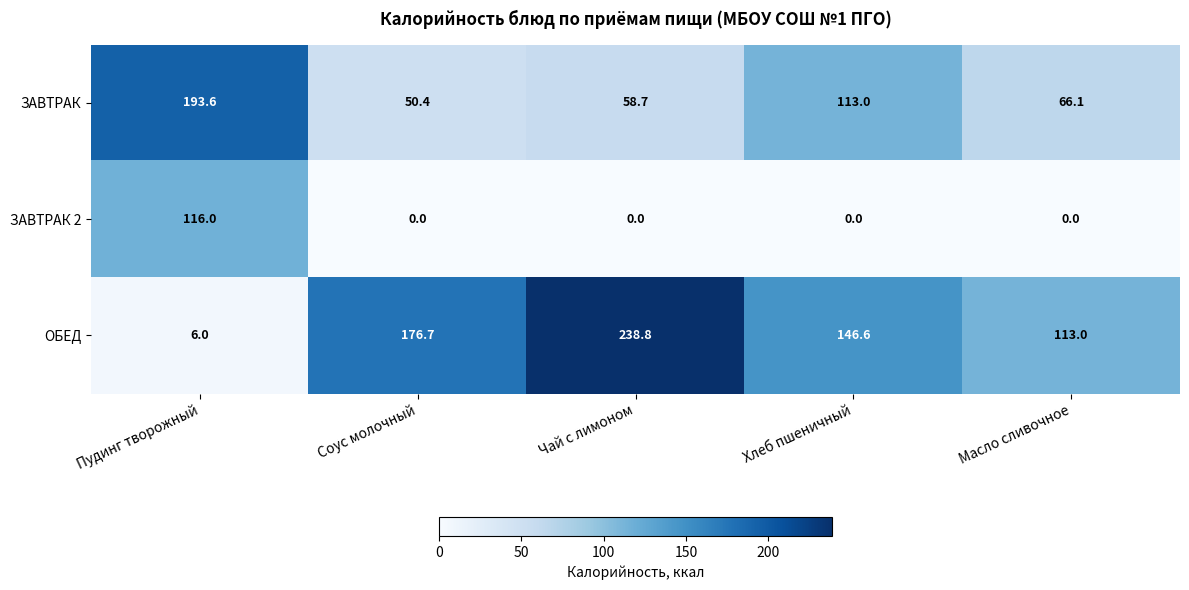

List the series in order of their overall mean, highest first.

ОБЕД, ЗАВТРАК, ЗАВТРАК 2